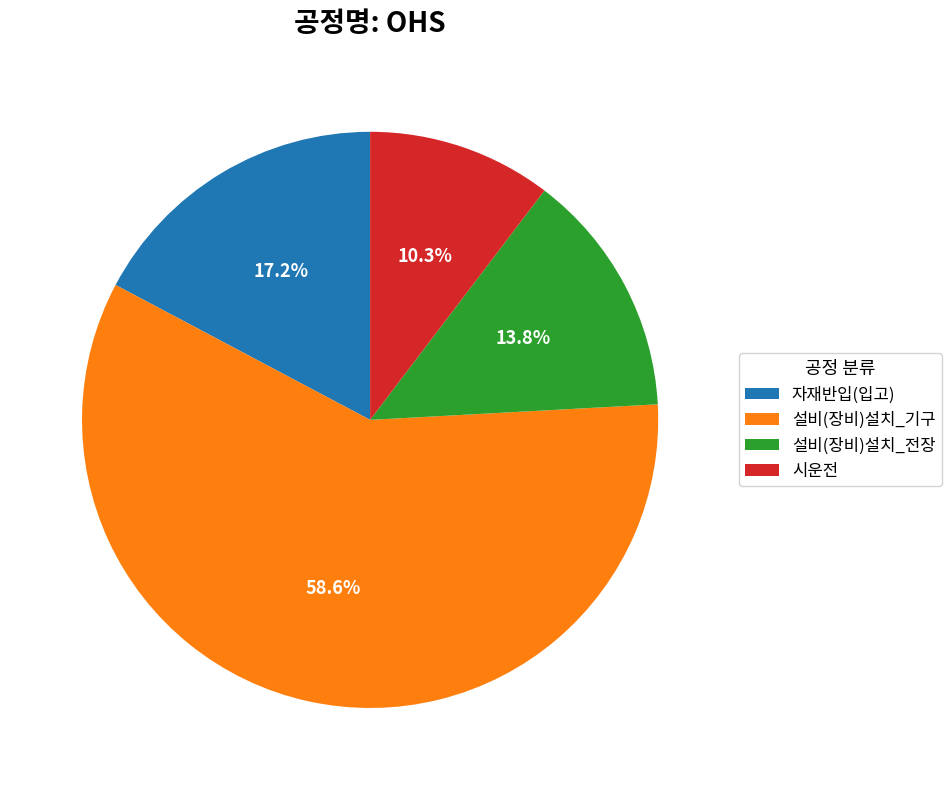

Count the number of slices in the pie.

4